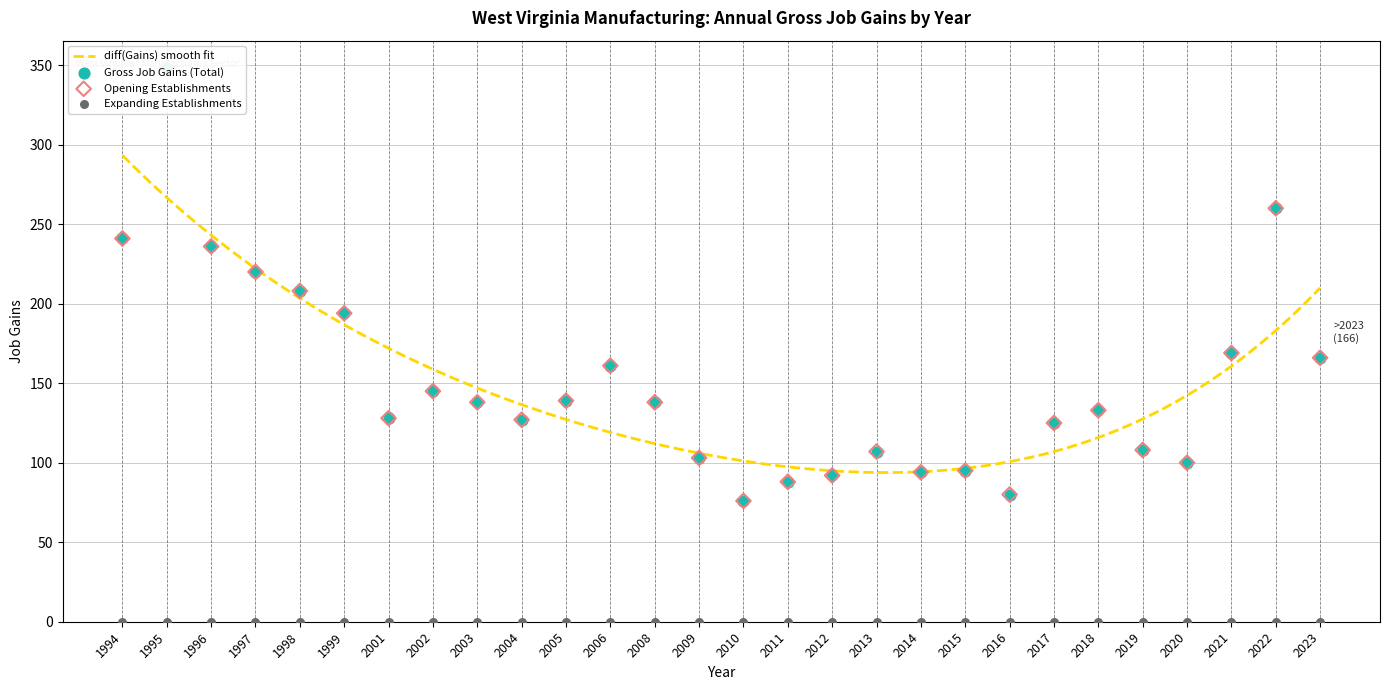

At which category is the sum across all series the highest?

1995